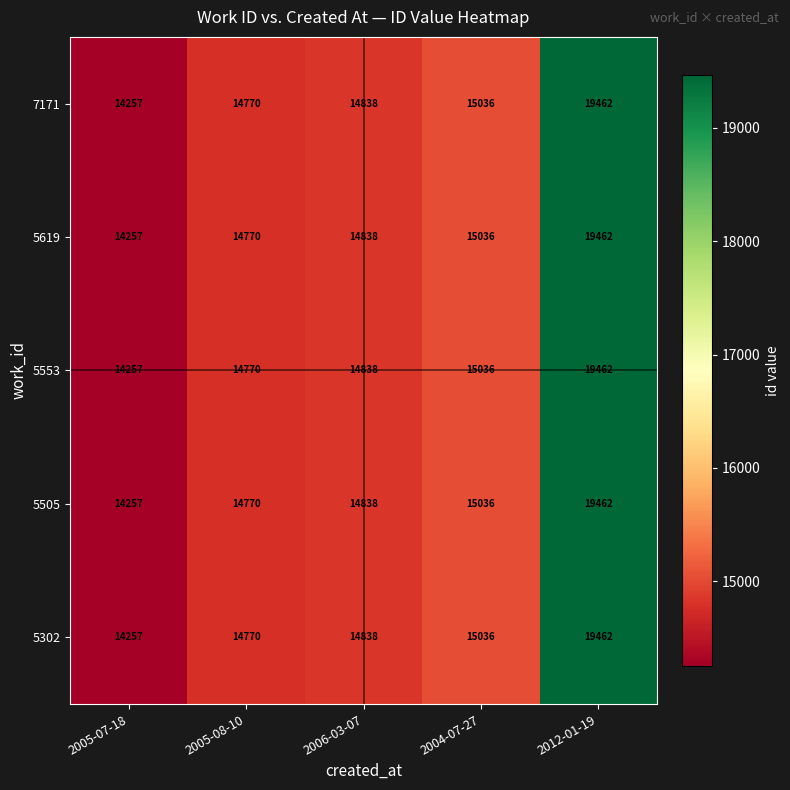

What is the total value across all series at 2005-07-18?

71285